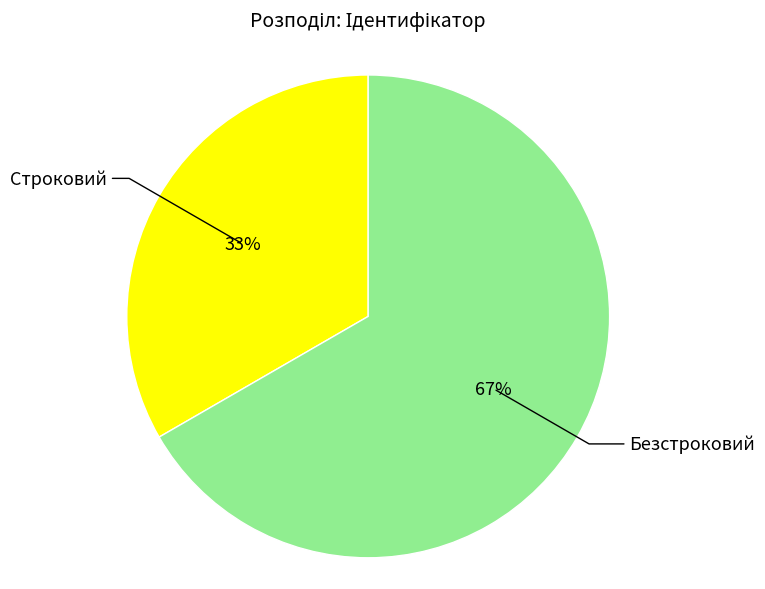

Which slice is the smallest?

Строковий